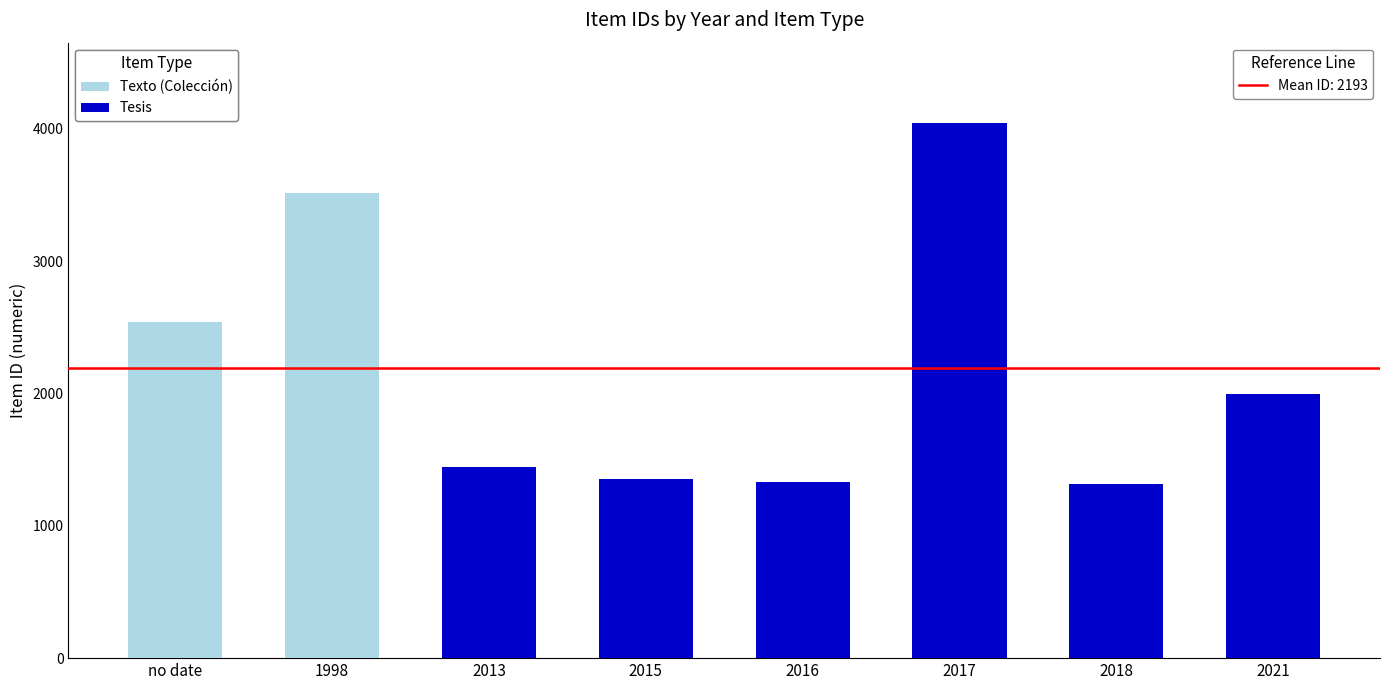

At which category is the sum across all series the highest?

2017